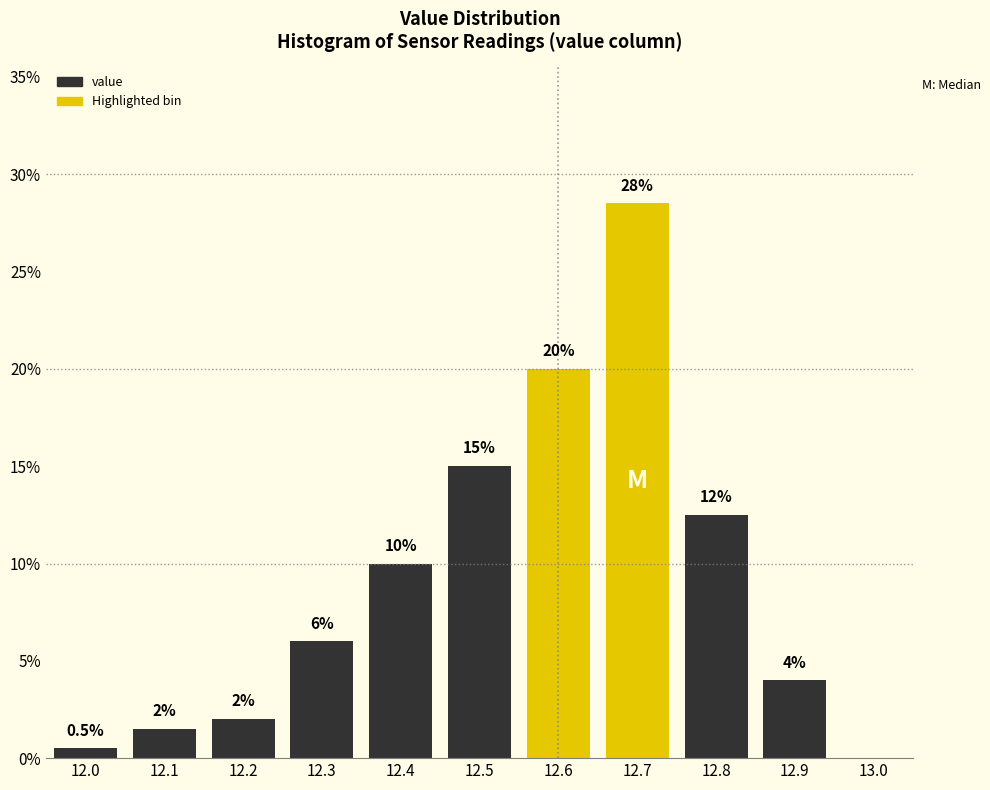

Over which range of the x-axis is the bar tallest?

12.65 to 12.75